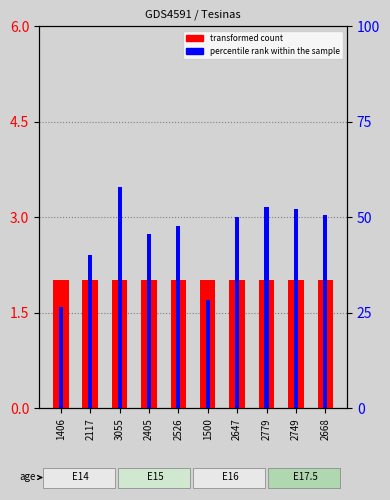

At 2779, list the series in order from largest to smallest.

percentile rank within the sample, transformed count